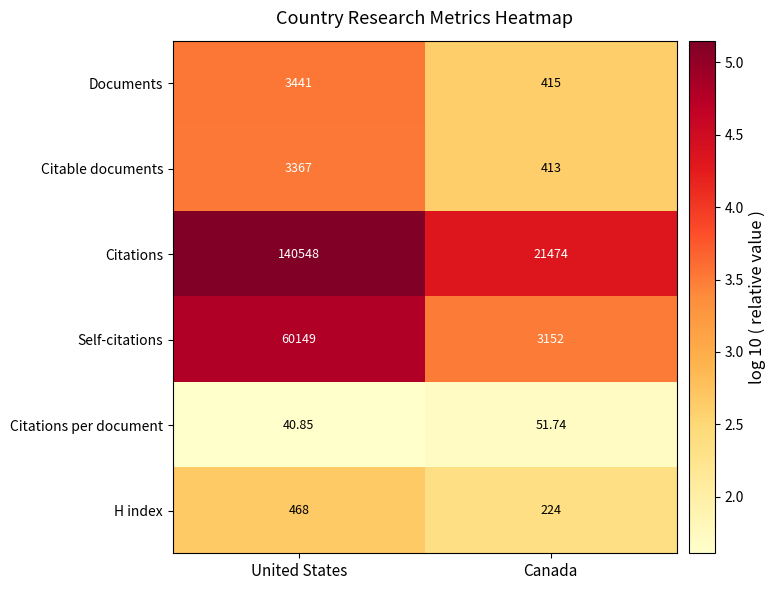

Which series has the largest total across all categories?

Citations